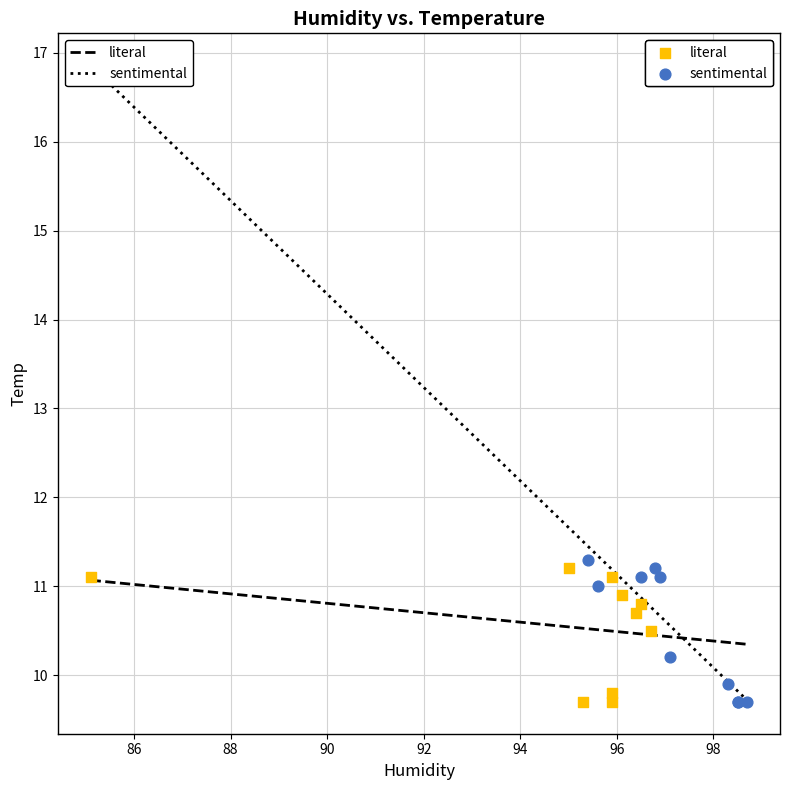

Which series has the widest spread of Y values?

sentimental